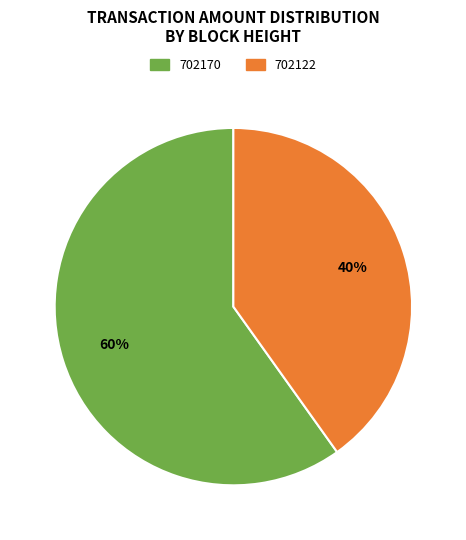

Is it true that 702122 is 29% of the pie?

False